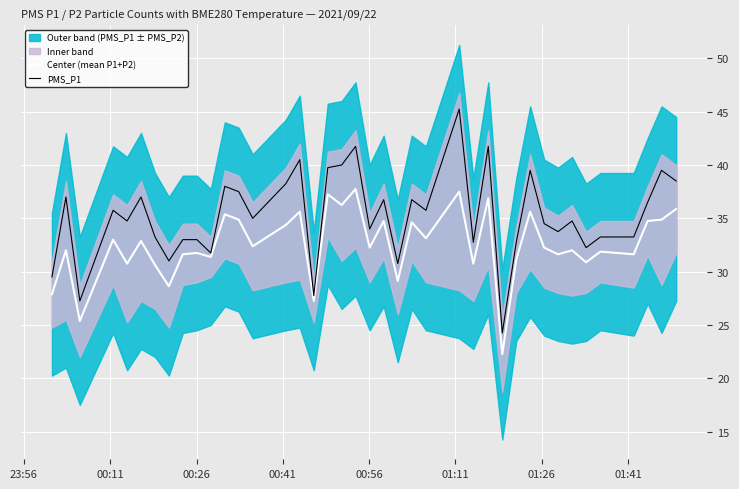

What is the highest value of the Center (mean P1+P2) series?

37.8